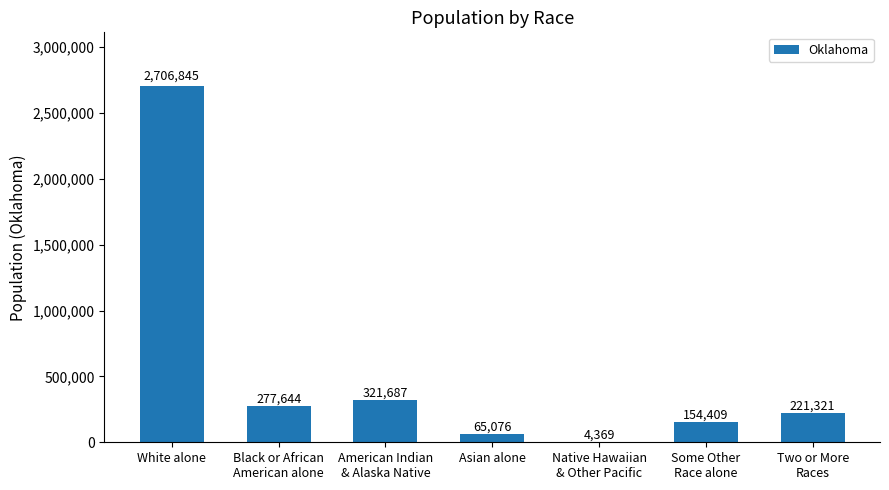

What is the sum of all values?

3751351